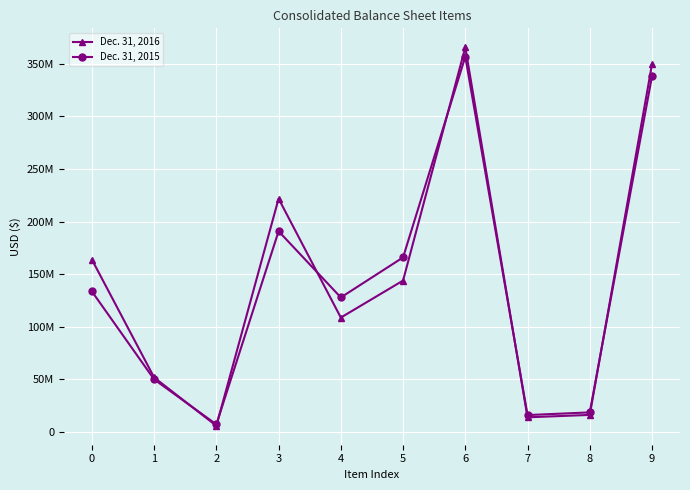

What is the average value of the Dec. 31, 2015 series?

140494499